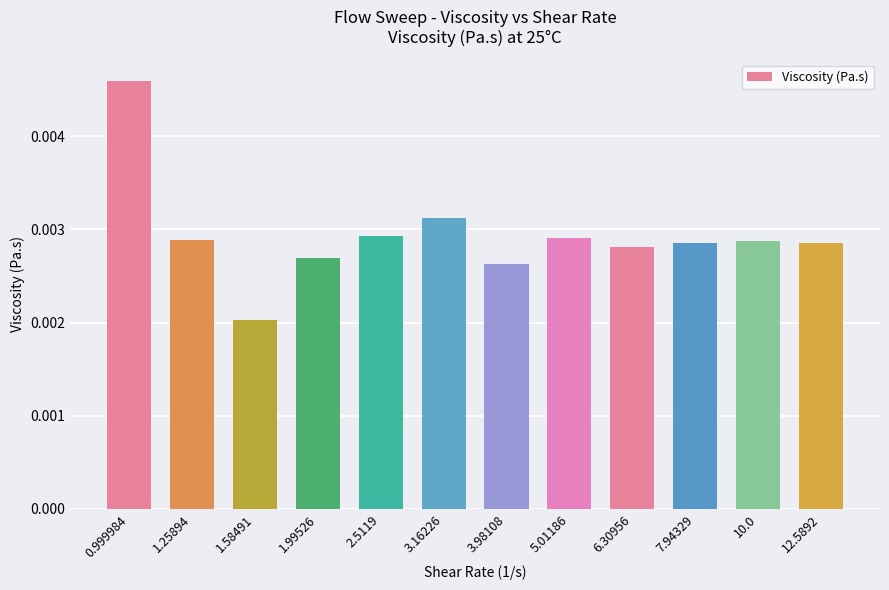

What is the label of the 10th bar from the left?

7.94329